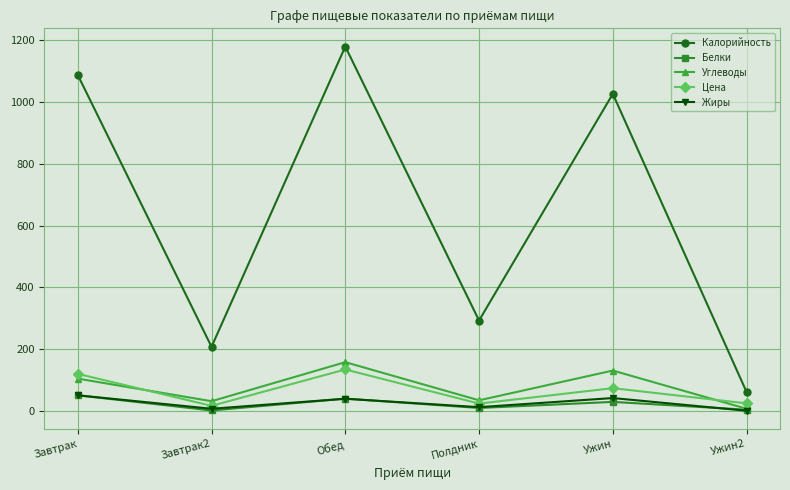

Which series changed the most between Обед and Ужин?

Калорийность